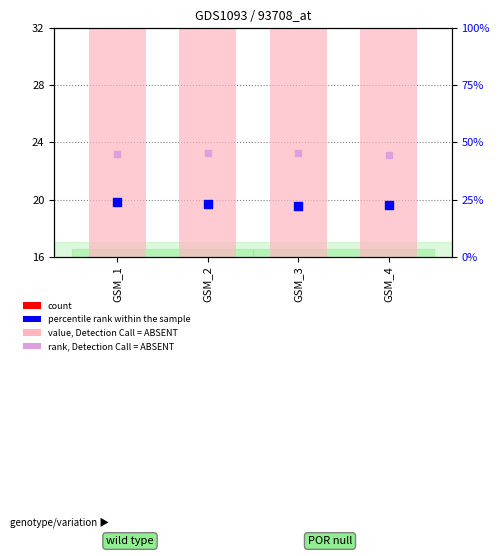

At how many categories does at least one series exceed 28?

4